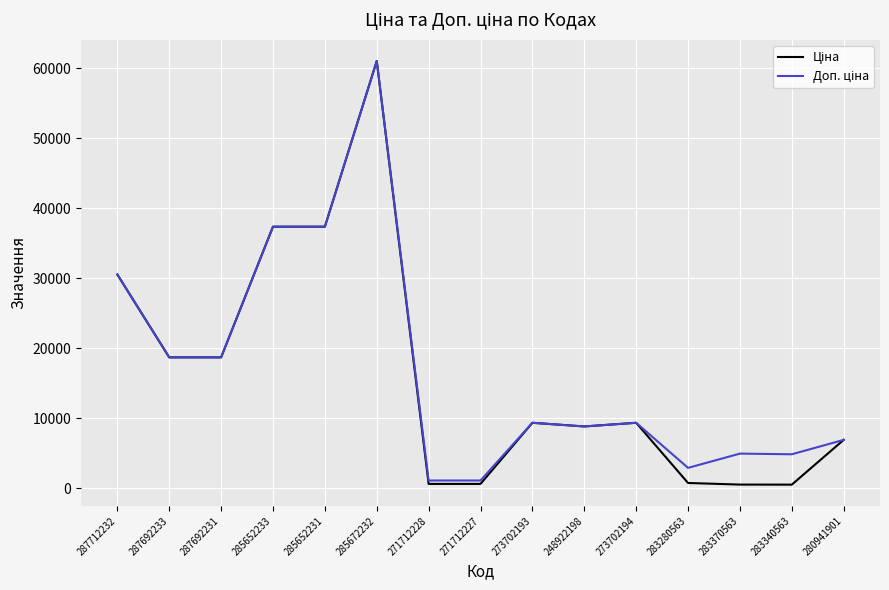

Which label corresponds to the largest value in the chart?

285672232